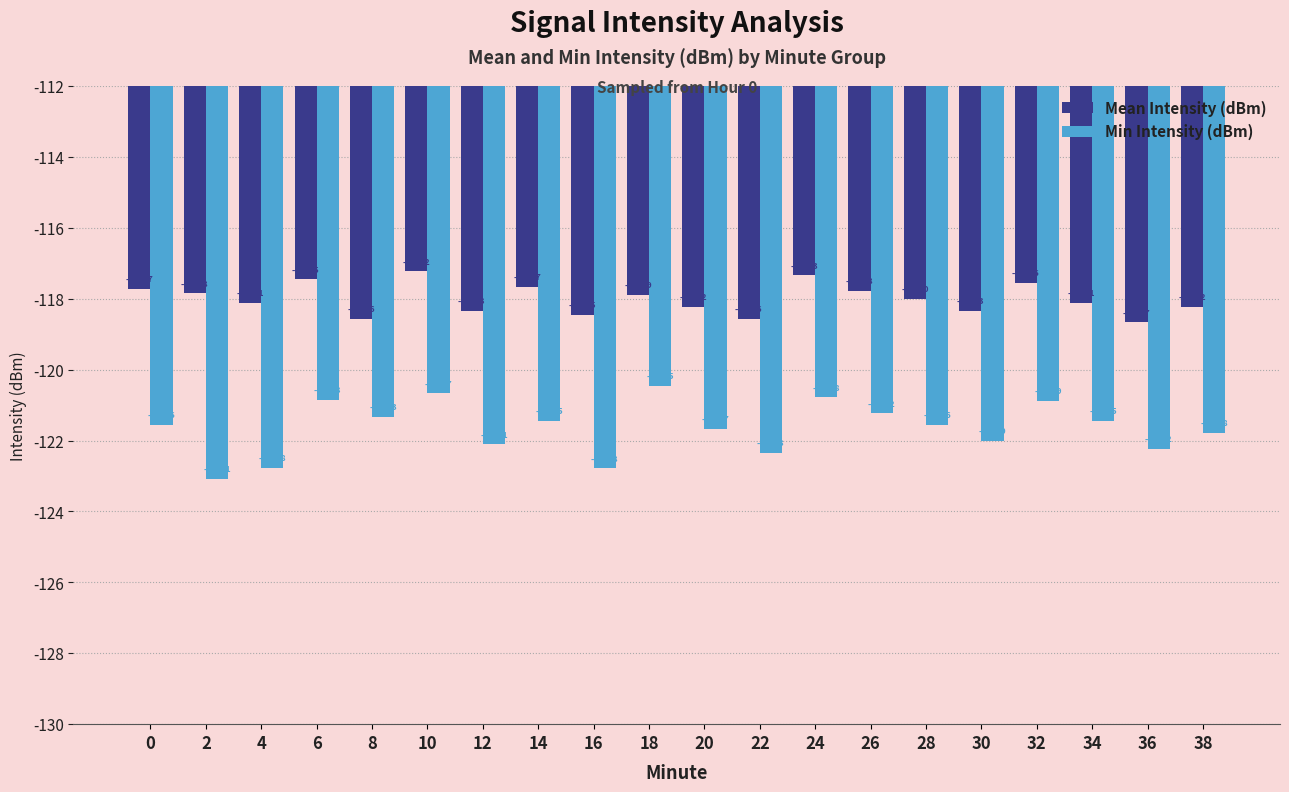

Which category has the lowest value across all series?

2